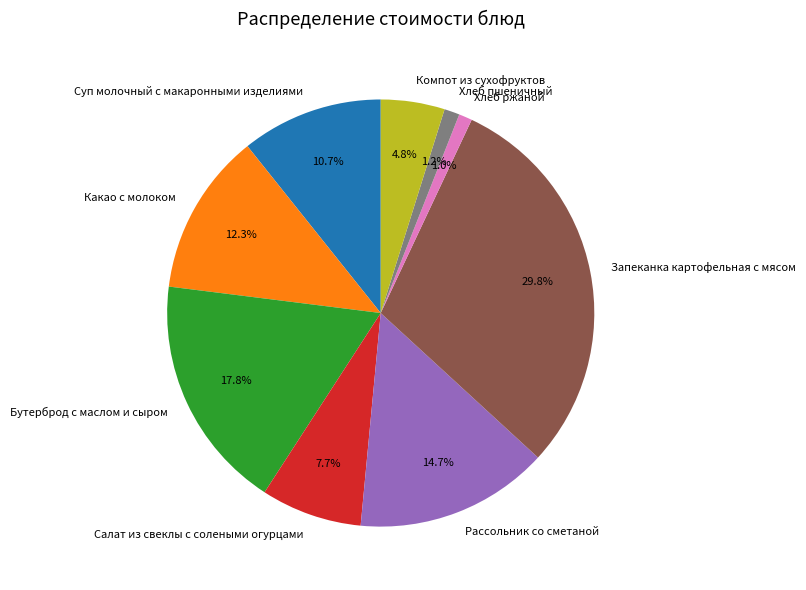

How much of the chart is everything except Рассольник со сметаной?

85.3%